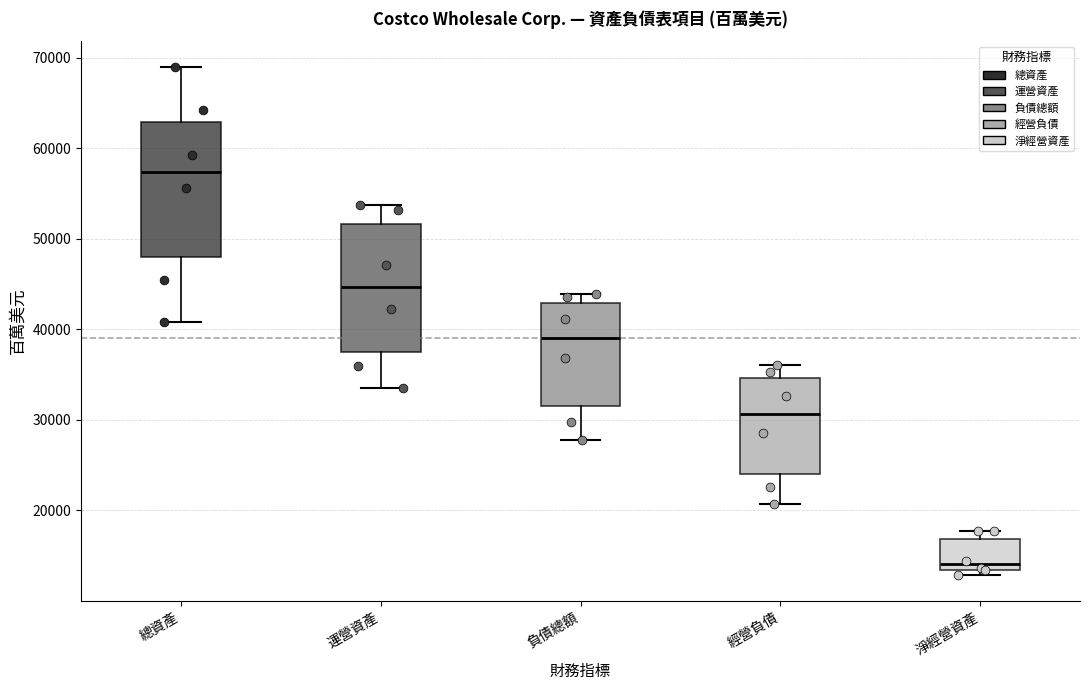

Reading left to right, read every box against the y-axis: the position of its median line, the range the box covers, and the ends of its whiskers. The values are not printed on the chart, so give them approximately, as read against the axis.

總資產: median 57000, box 48000 to 63000, whiskers 41000 to 69000
運營資產: median 45000, box 38000 to 52000, whiskers 34000 to 54000
負債總額: median 39000, box 32000 to 43000, whiskers 28000 to 44000
經營負債: median 31000, box 24000 to 35000, whiskers 21000 to 36000
淨經營資產: median 14000, box 13000 to 17000, whiskers 13000 (just below the box's lower edge) to 18000